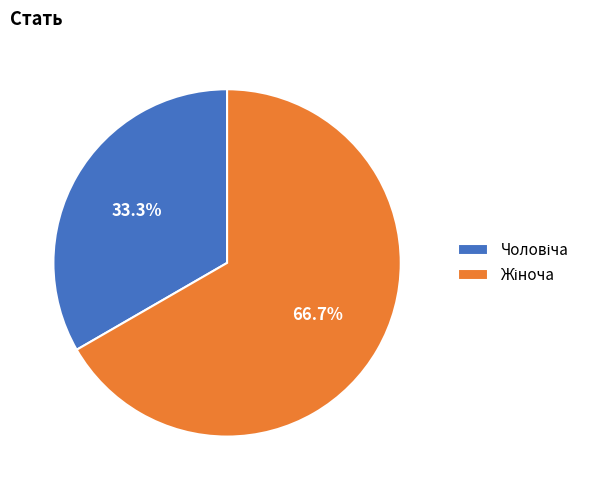

Count the number of slices in the pie.

2